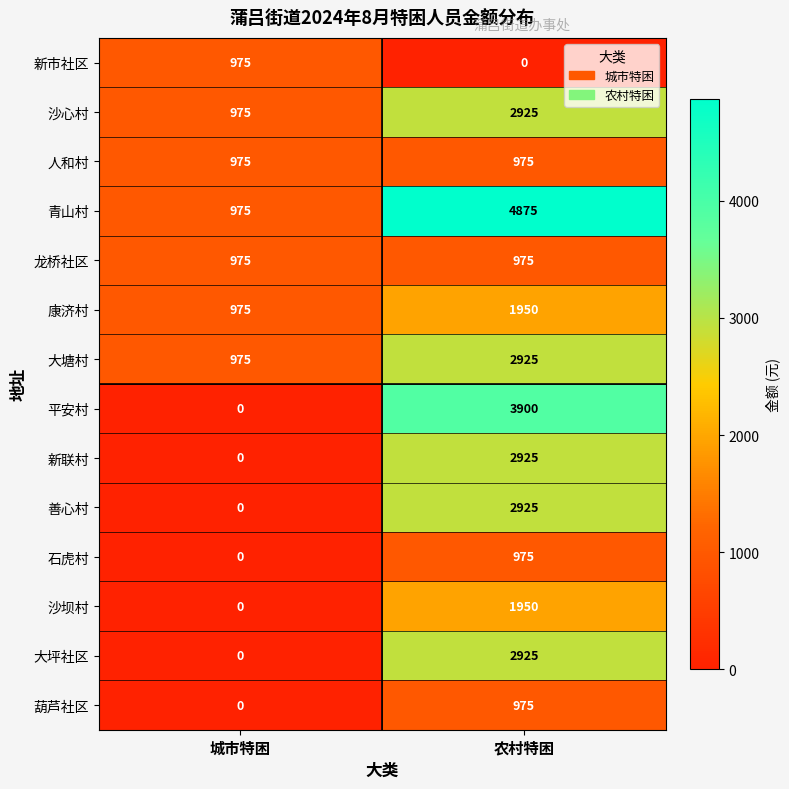

How many distinct data groups are displayed?

14